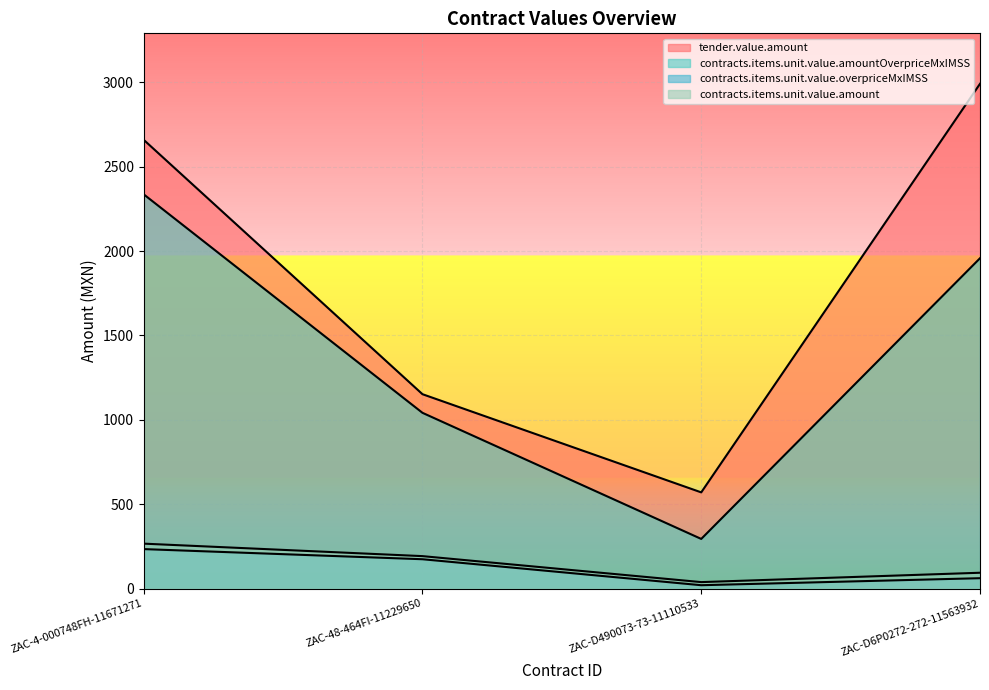

Which has a higher value, ZAC-48-464FI-11229650 or ZAC-D490073-73-11110533?

ZAC-48-464FI-11229650